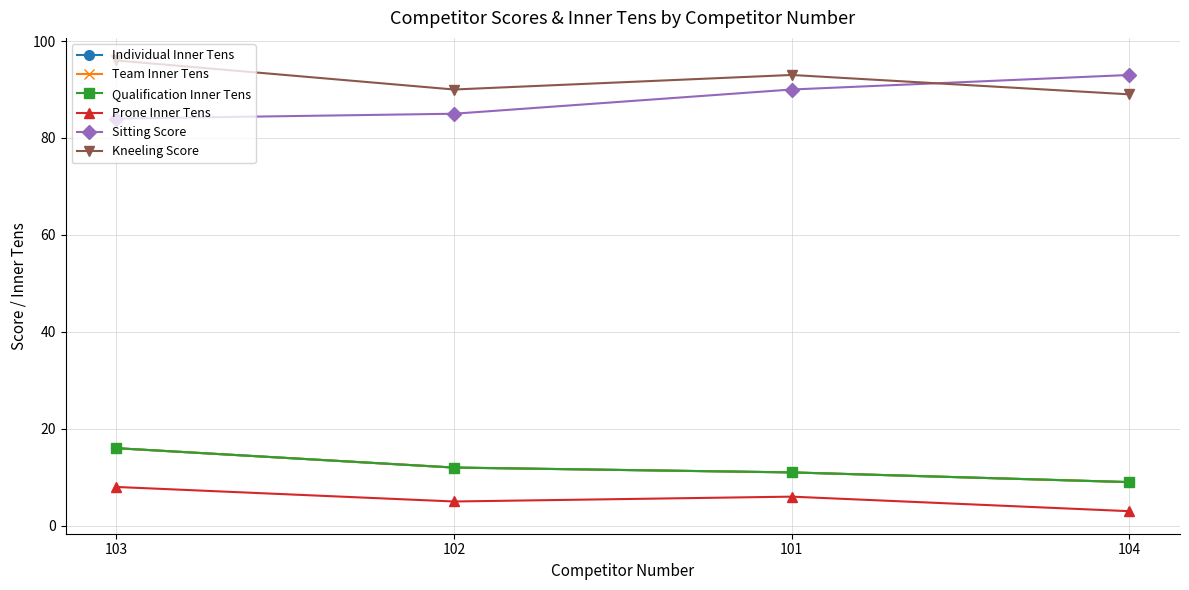

At which category is the sum across all series the highest?

103